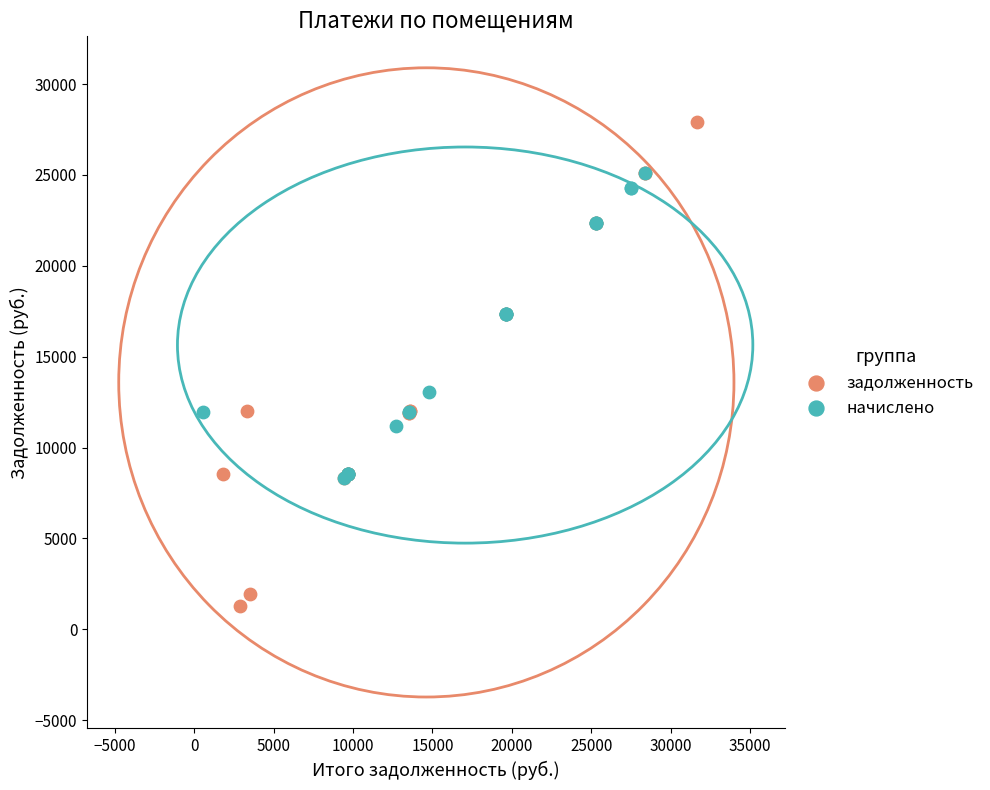

Which series has the largest Y range (max minus min)?

задолженность